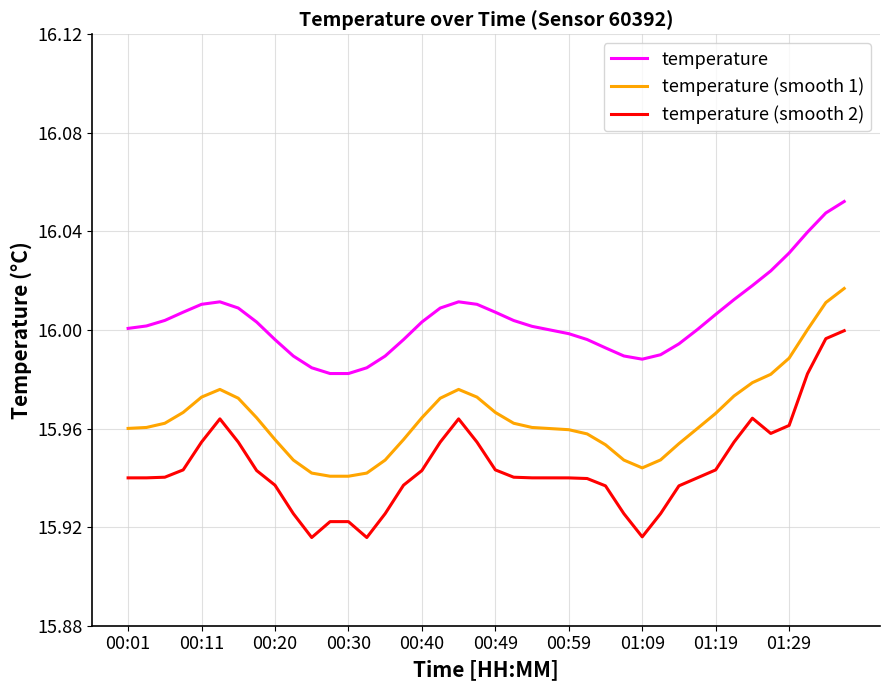

Which series has the largest total across all categories?

temperature